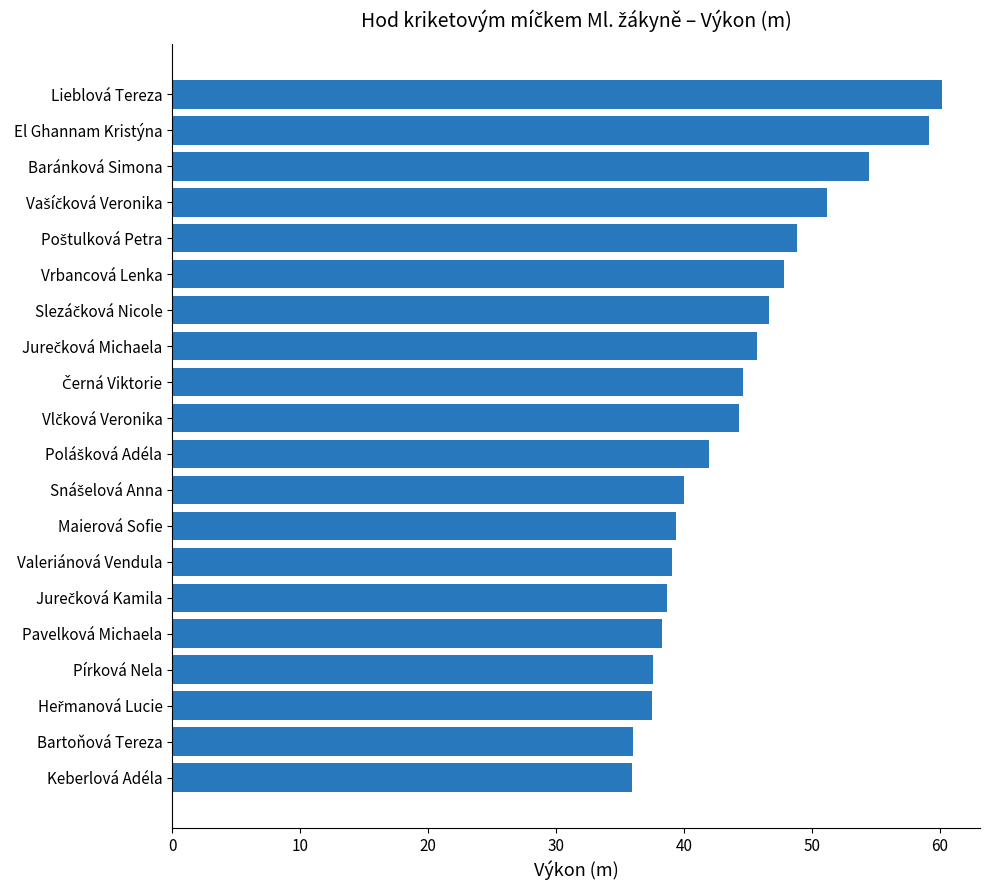

The chart shows a value of 54.5 at Baránková Simona. True or false?

True